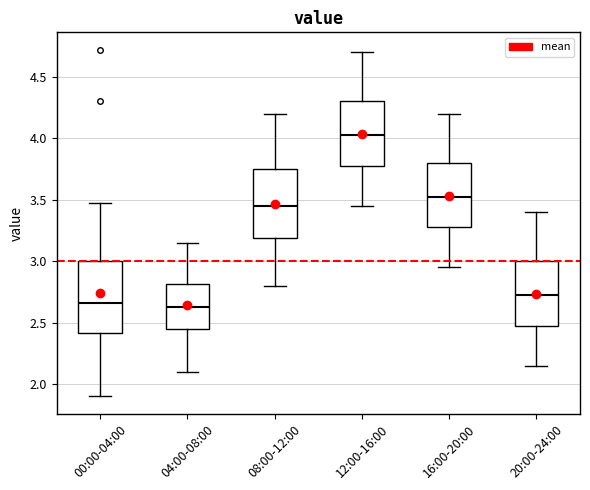

Where does the upper whisker of the box for 04:00-08:00 end on the y-axis? The values are not printed on the chart, so give them approximately, as read against the axis.

3.15